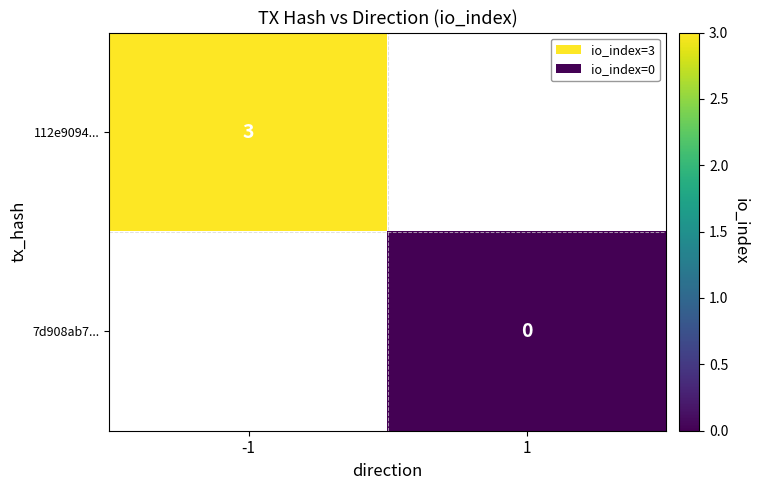

Is it true that 112e9094... equals 5 at -1?

False